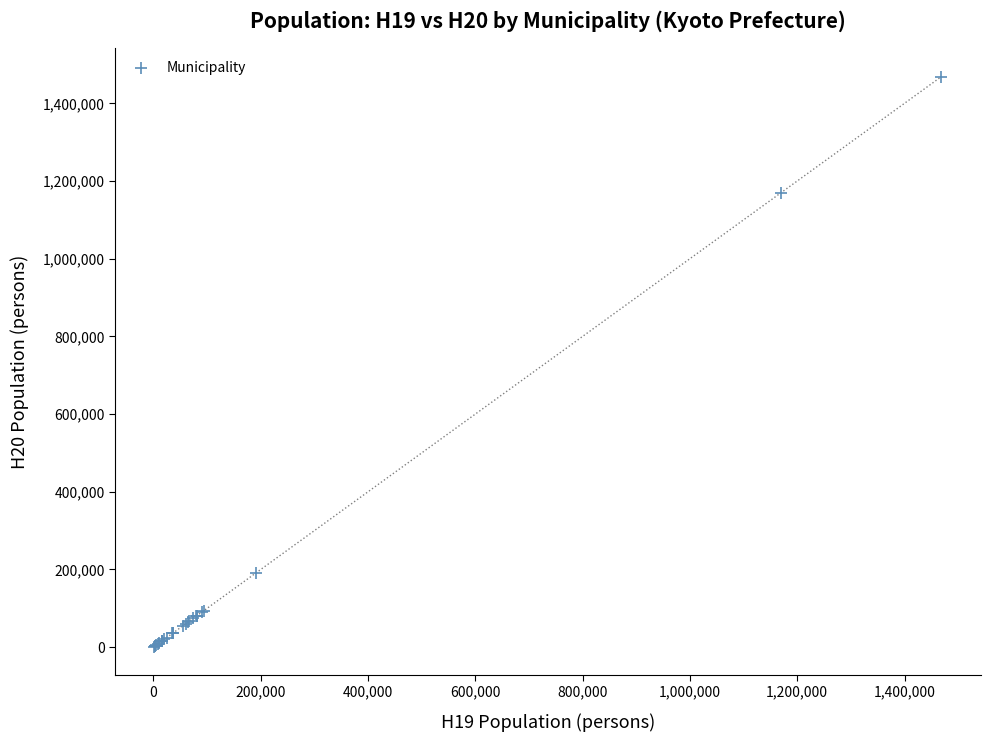

What Y value in the scatter plot is closest to 734517?

1167821